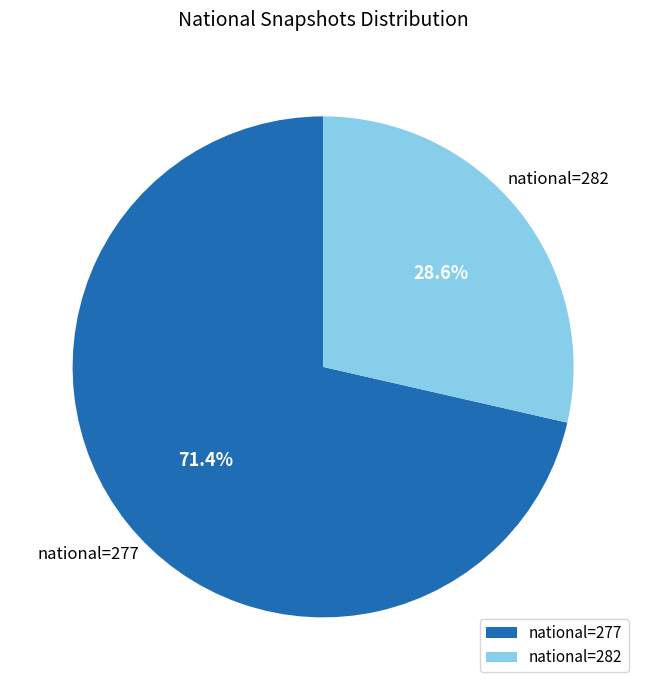

What portion of the pie excludes national=277?

28.6%